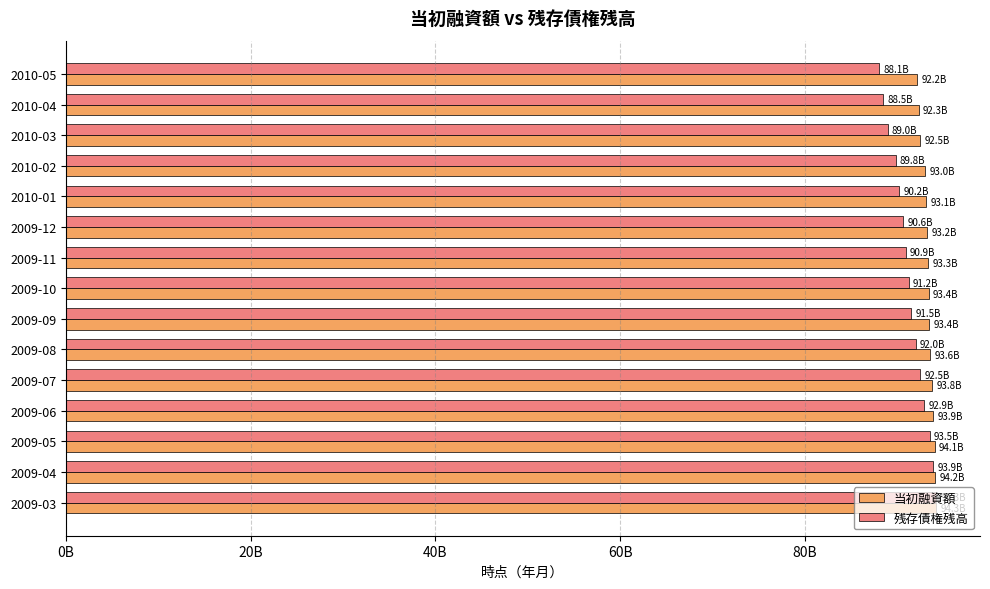

What is the difference between the maximum and minimum values in the 残存債権残高 series?

6179957570